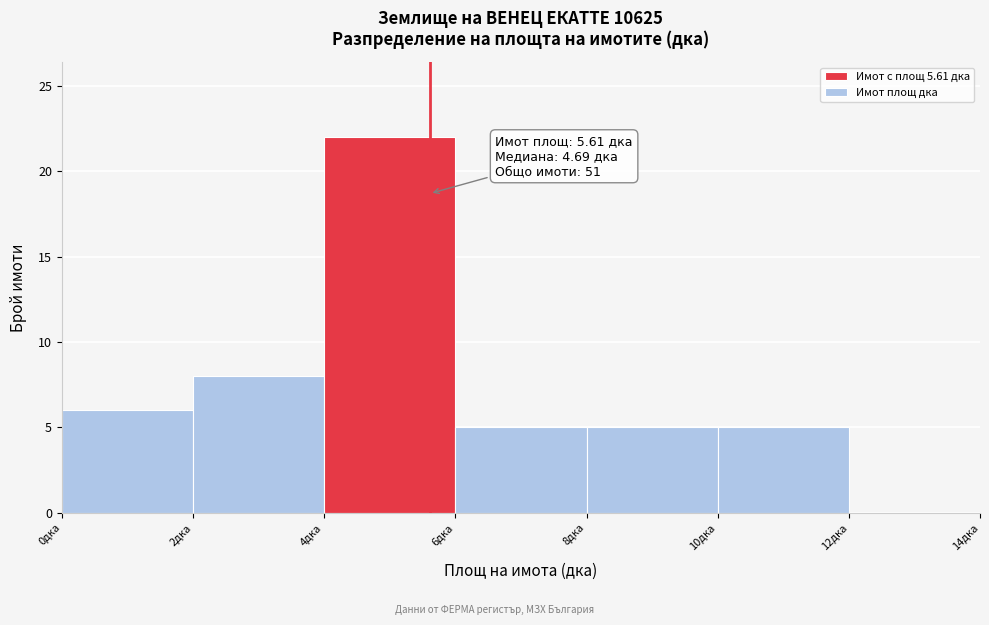

Which range on the x-axis has the tallest bar?

4 to 6